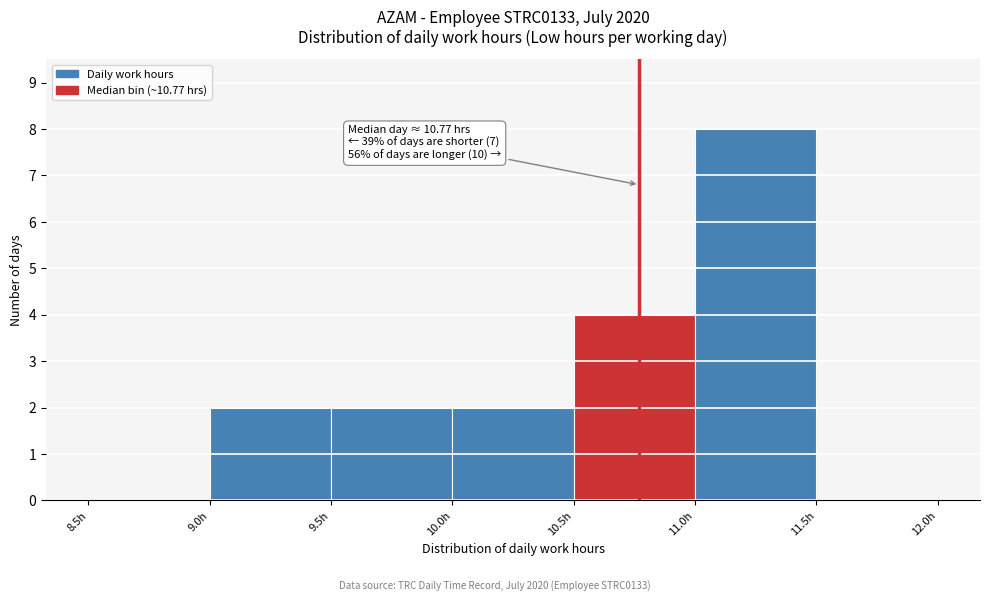

Which range on the x-axis has the tallest bar?

11.0 to 11.5